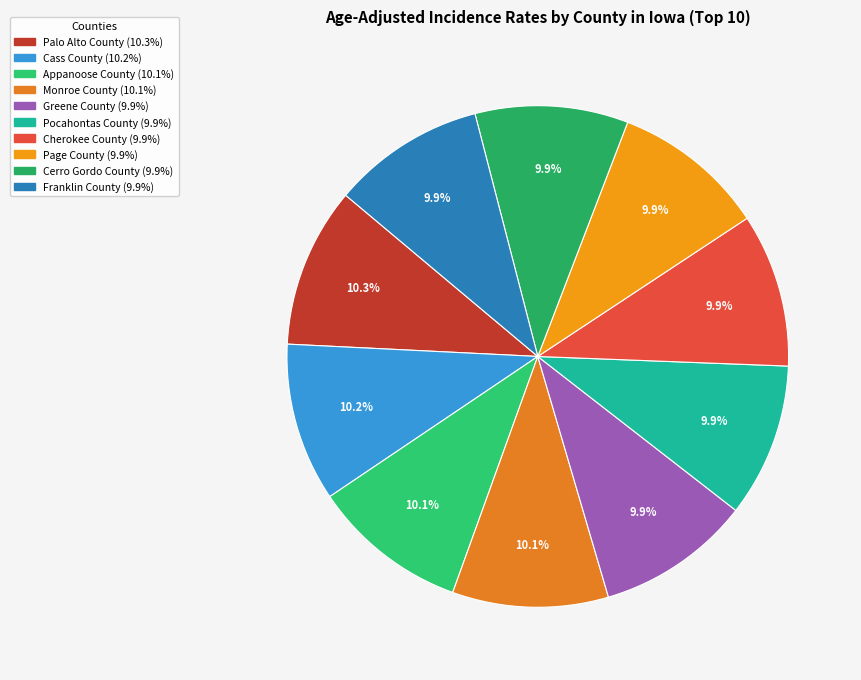

How many slices are in this pie chart?

10